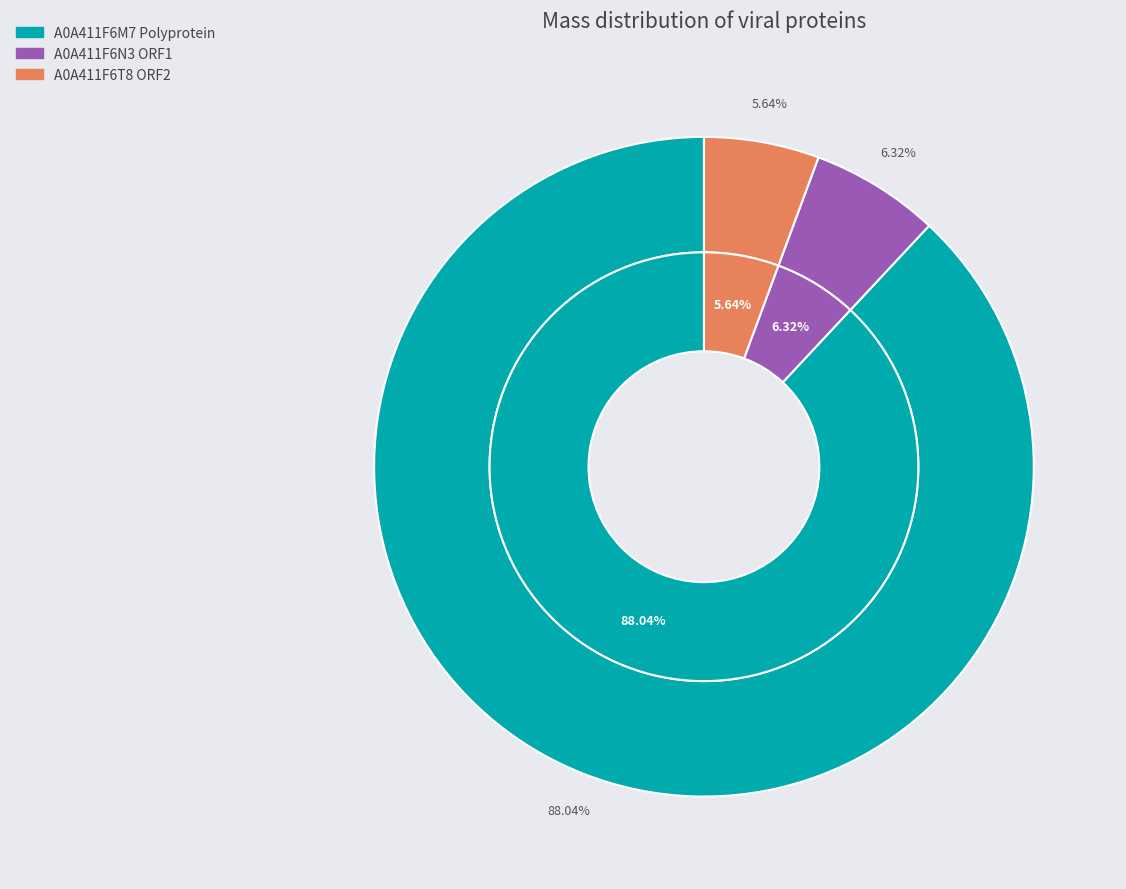

Does any single category account for the majority?

Yes